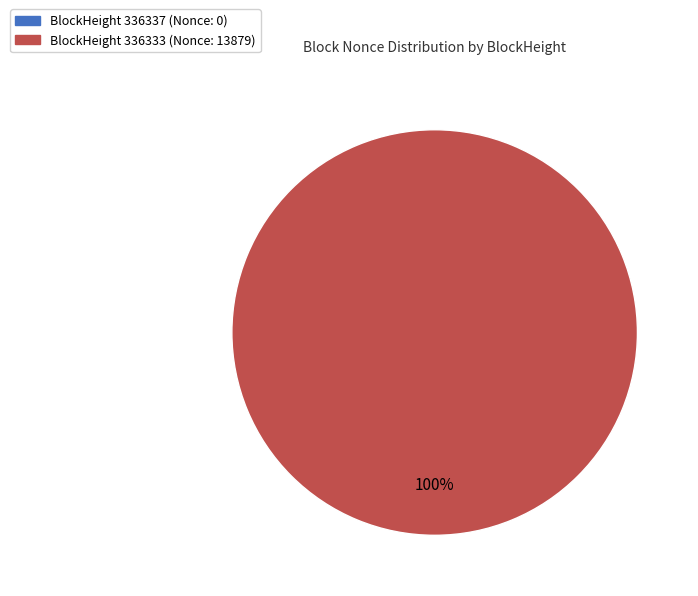

Between 336337 and 336333, which is larger?

336333